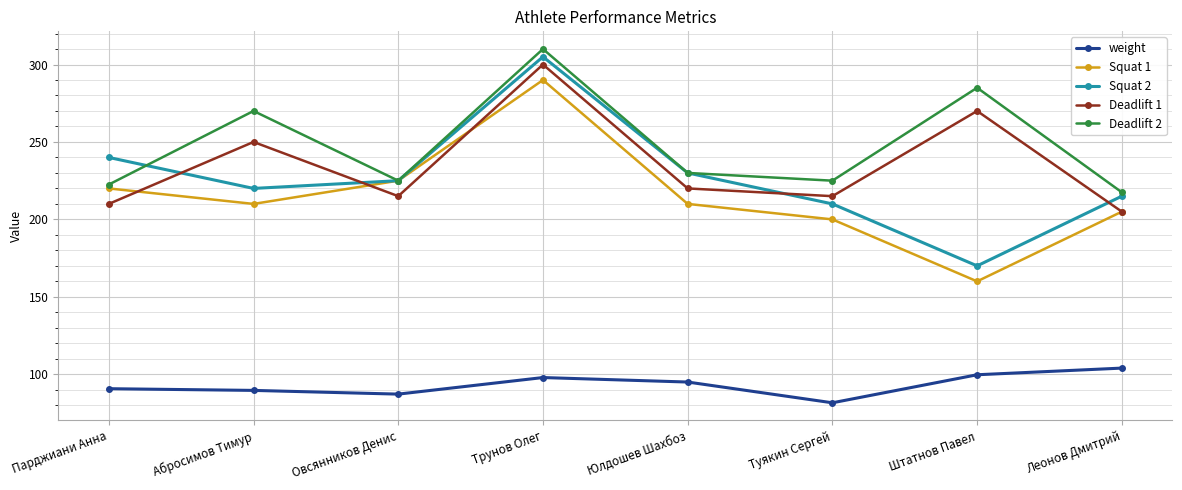

Which series has the largest total across all categories?

Deadlift 2